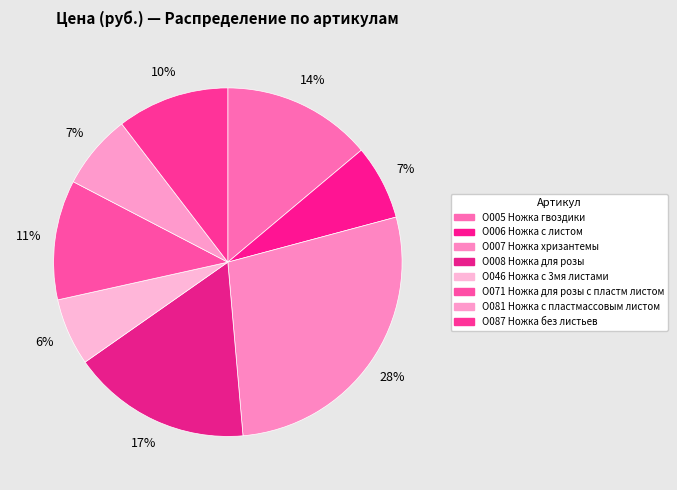

Rank the categories by value from highest to lowest.

О007 Ножка хризантемы, О008 Ножка для розы, О005 Ножка гвоздики, О071 Ножка для розы с пластм листом, О087 Ножка без листьев, О006 Ножка с листом, О081 Ножка с пластмассовым листом, О046 Ножка с 3мя листами